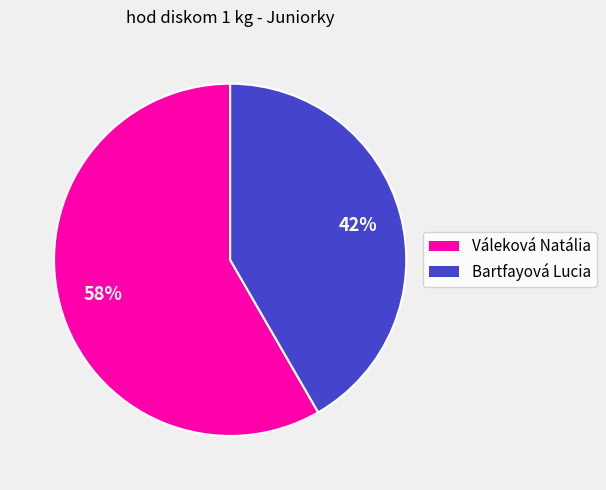

Rank the categories by value from lowest to highest.

Bartfayová Lucia, Váleková Natália